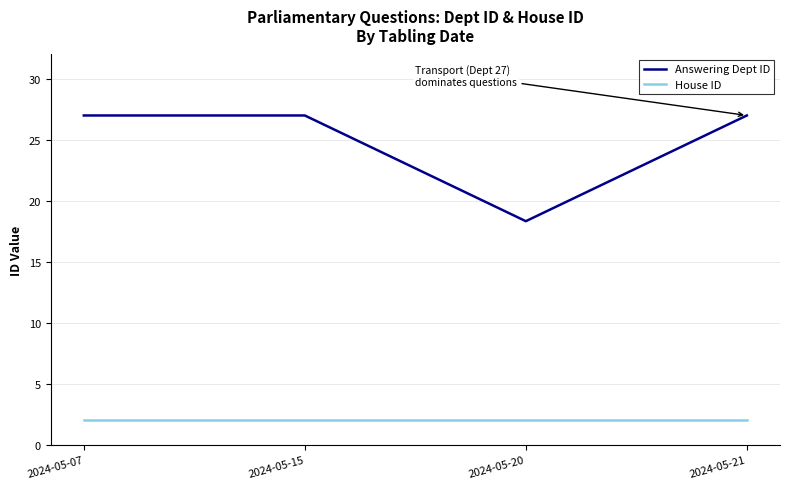

What is the difference between the highest and lowest values at 2024-05-15?

25.0